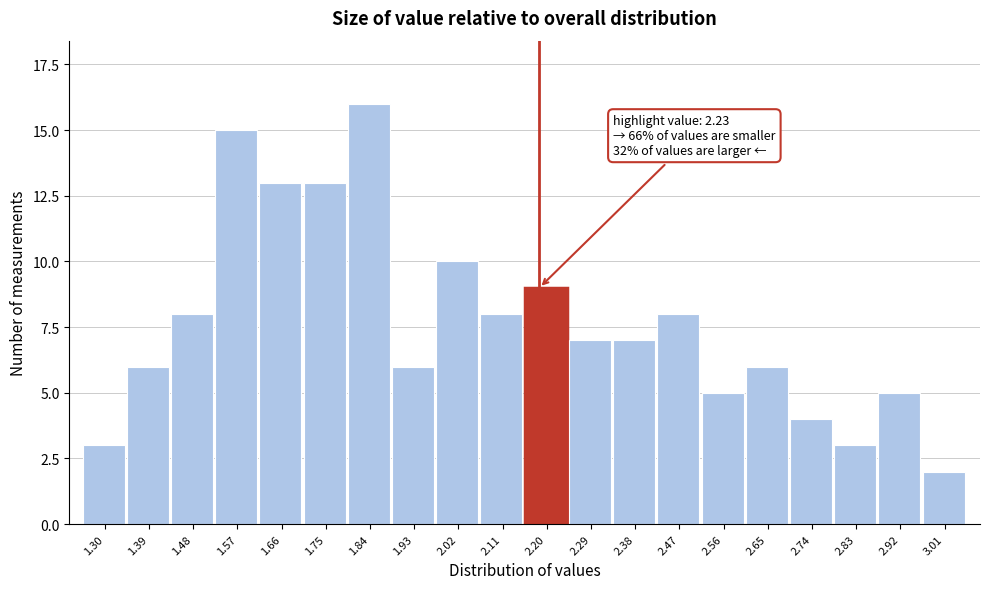

Reading left to right, what are all the values shown in this chart?

3	6	8	15	13	13	16	6	10	8	9	7	7	8	5	6	4	3	5	2